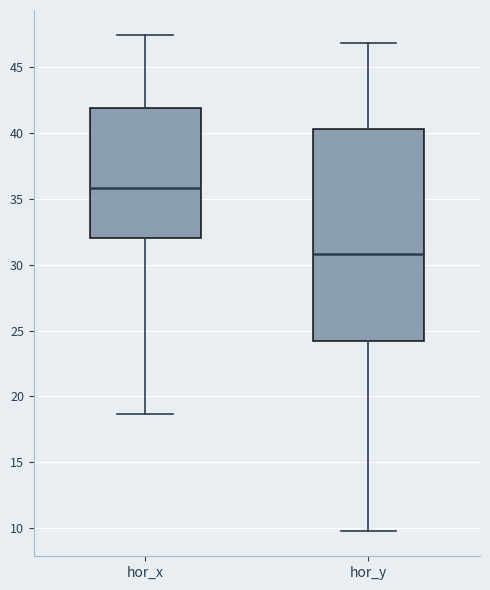

Which box has the highest median line?

hor_x